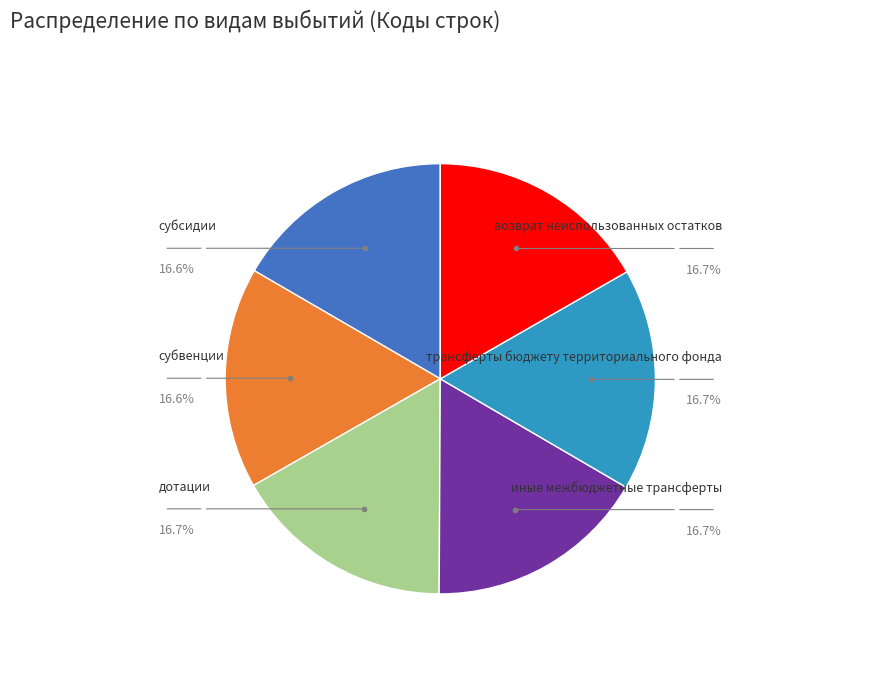

To the nearest percent, what is the average slice percentage?

17%